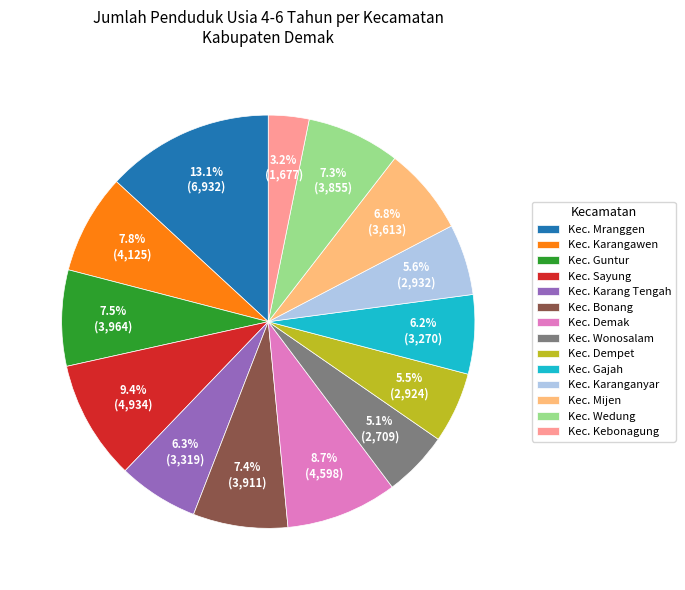

What percentage is the Kec. Sayung slice, to the nearest percent?

9%